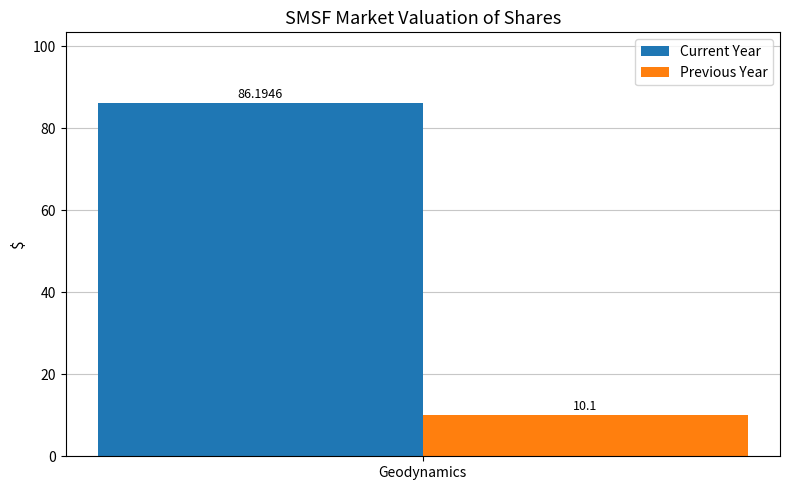

List the series in order of their overall mean, lowest first.

Previous Year, Current Year